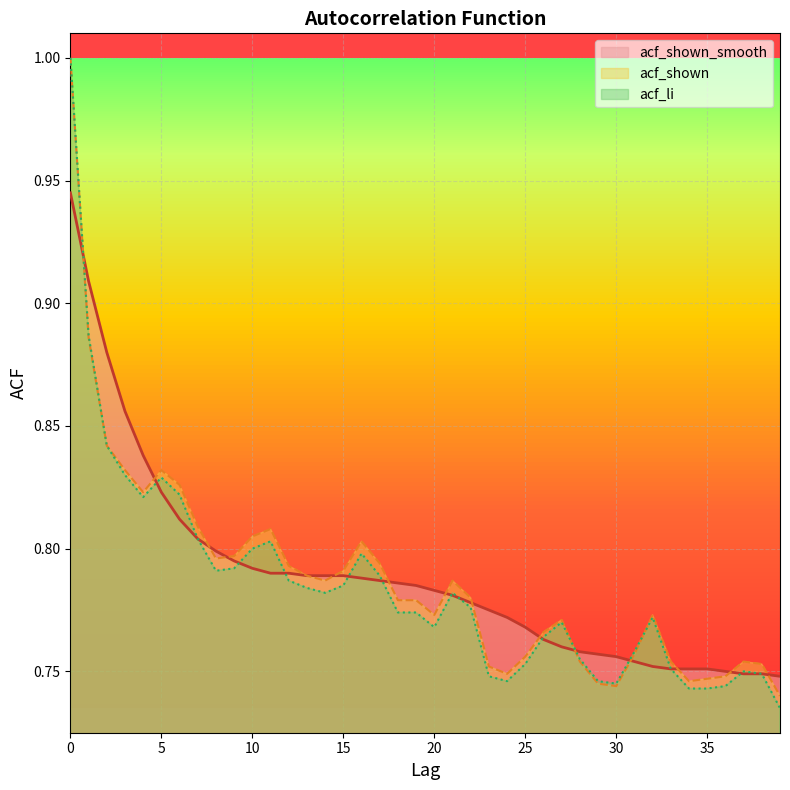

What is the minimum value shown in the chart?

0.7